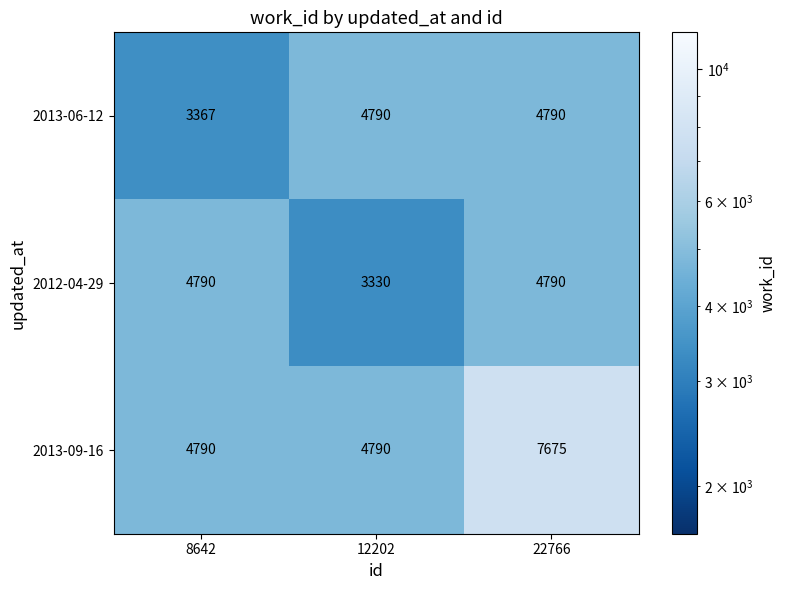

At how many categories does at least one series exceed 7592?

1